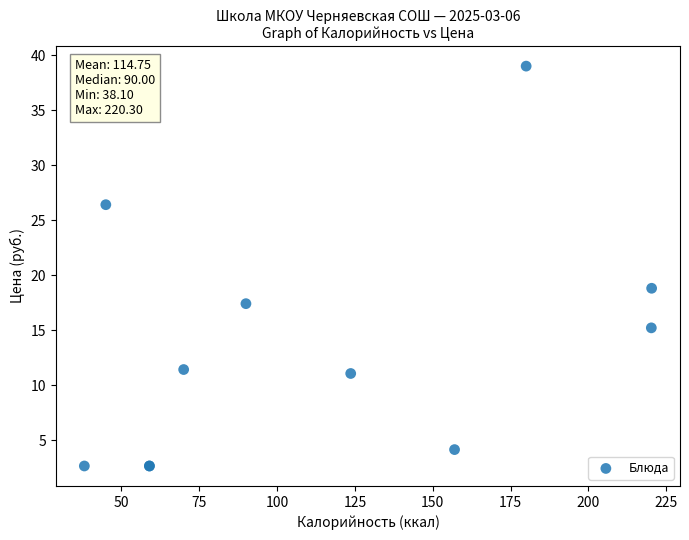

What Y value in the scatter plot is closest to 20?

18.8